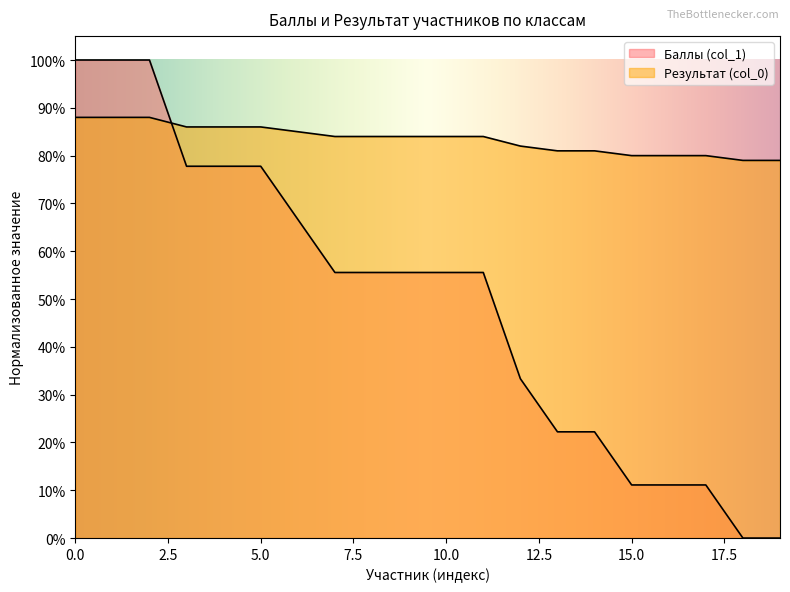

What is the difference between the second highest and minimum values in the Результат (col_0) series?

0.1